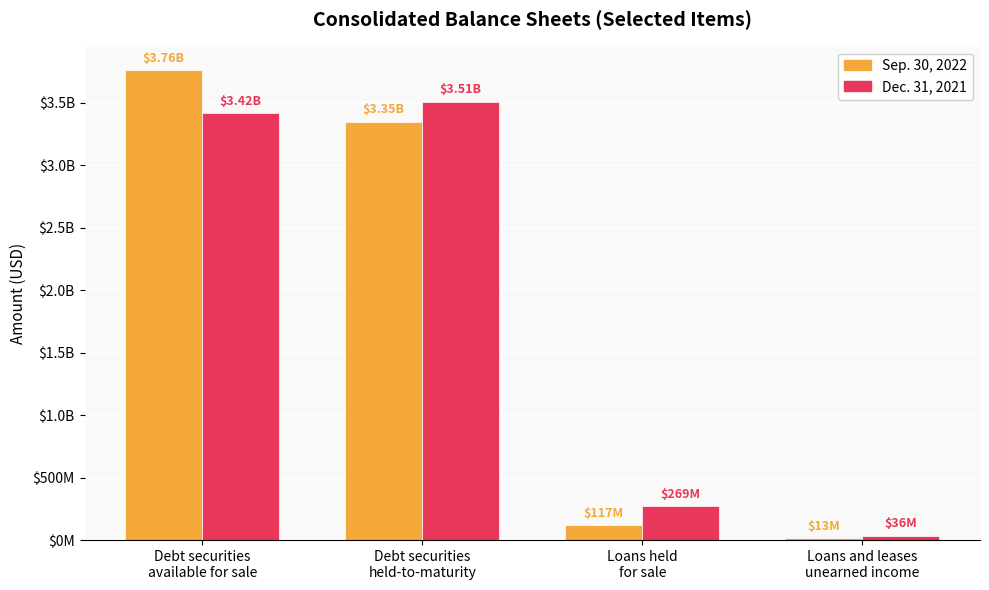

Does the chart contain stacked bars?

No